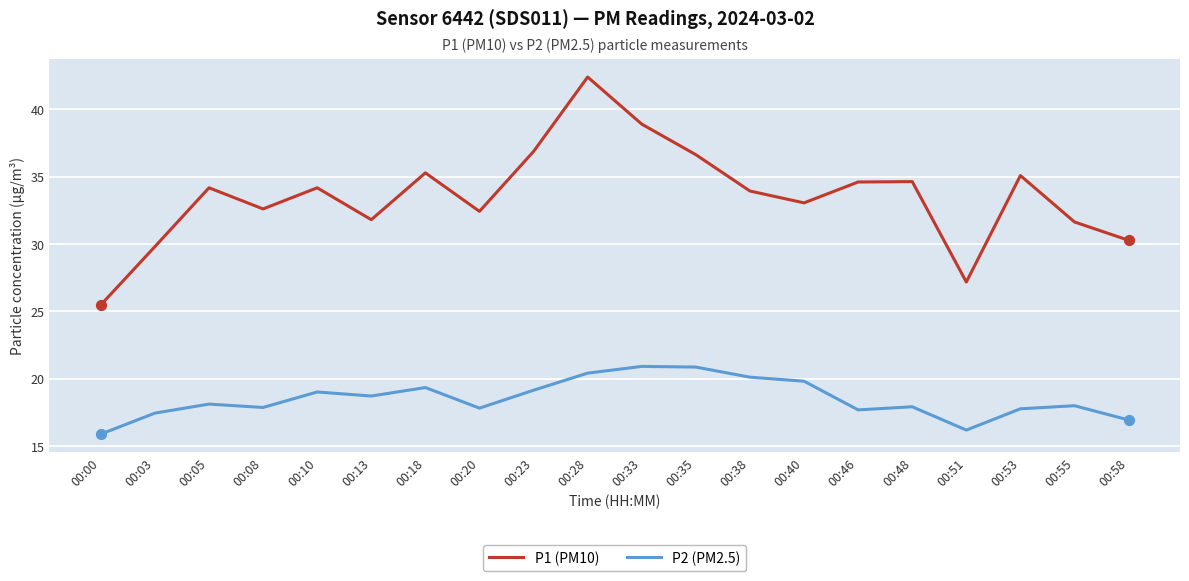

What is the total value across all series at 00:51?

43.3